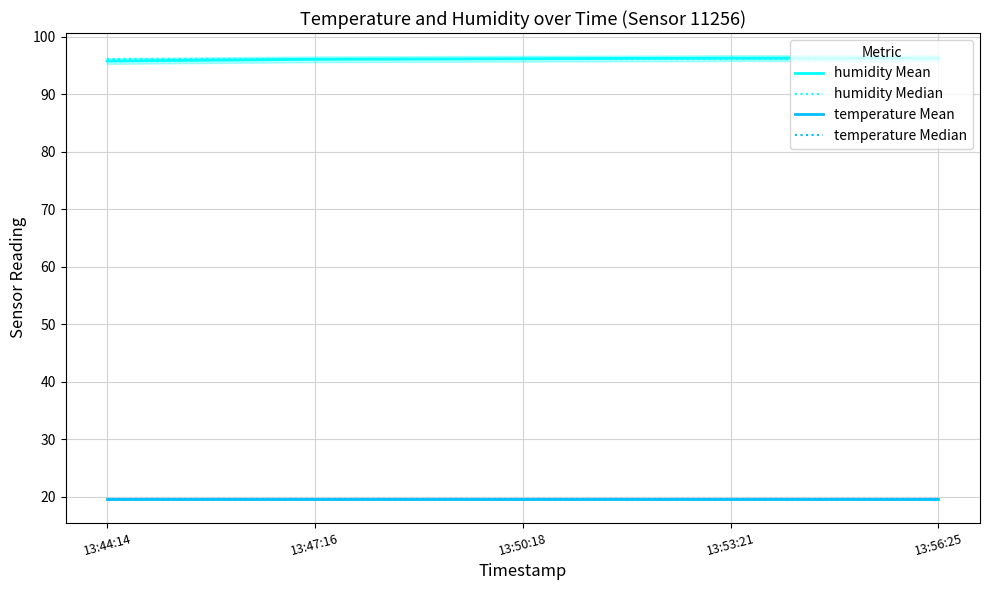

Reading left to right, list all the values displayed in this chart.

humidity Mean: 13:44:14=95.8	13:47:16=96.1	13:50:18=96.2	13:53:21=96.3	13:56:25=96.3
humidity Median: 13:44:14=96.1	13:47:16=96.1	13:50:18=96.1	13:53:21=96.1	13:56:25=96.1
temperature Mean: 13:44:14=19.7	13:47:16=19.7	13:50:18=19.7	13:53:21=19.7	13:56:25=19.7
temperature Median: 13:44:14=19.7	13:47:16=19.7	13:50:18=19.7	13:53:21=19.7	13:56:25=19.7